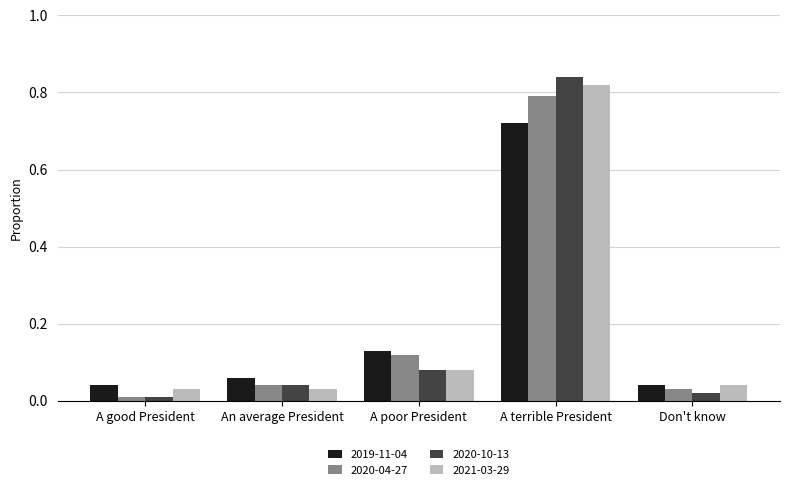

Is it true that 2020-04-27 equals 0.0 at A good President?

True